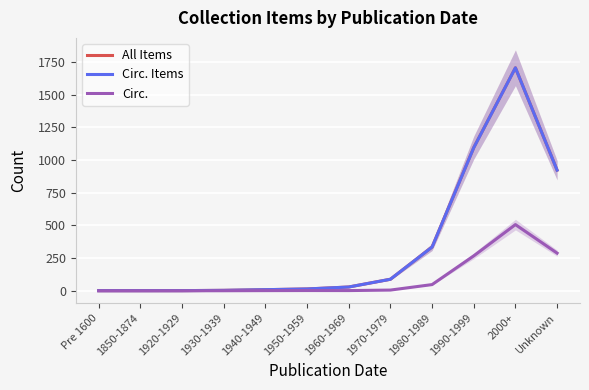

What is the value of the All Items point at the 3rd from the left?

1.2